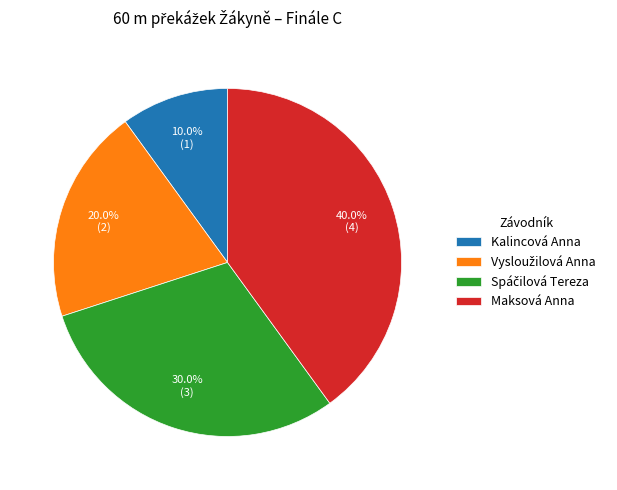

What portion of the pie excludes Maksová Anna?

60.0%